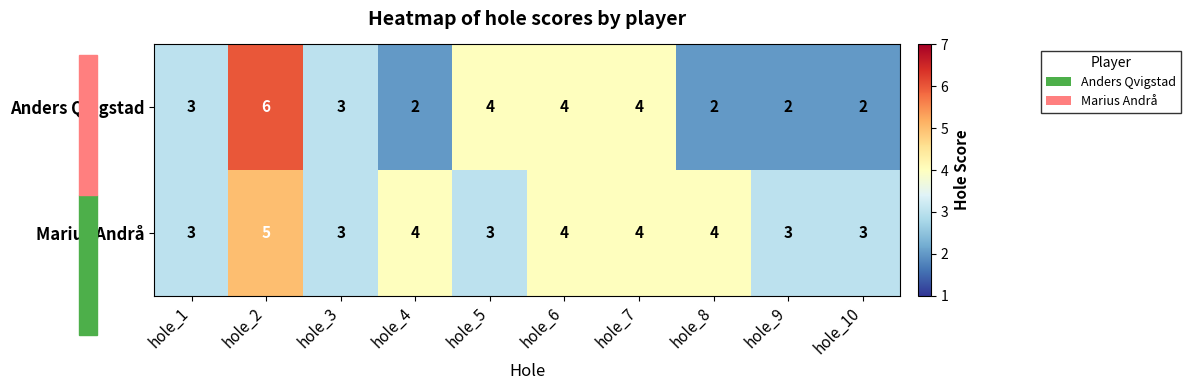

How many distinct data groups are displayed?

2